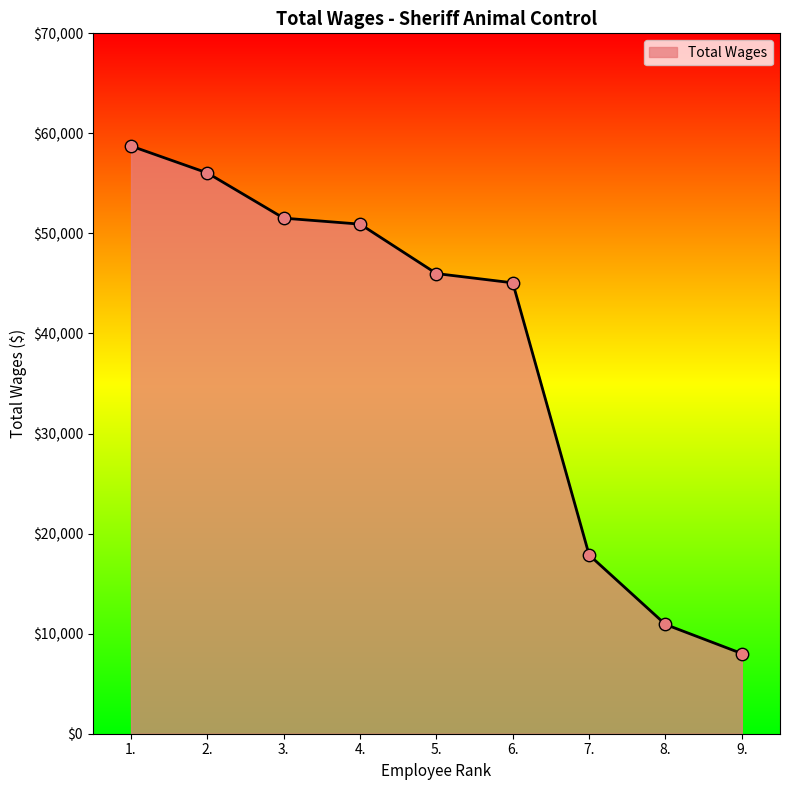

Between 9. and 3., which is larger?

3.